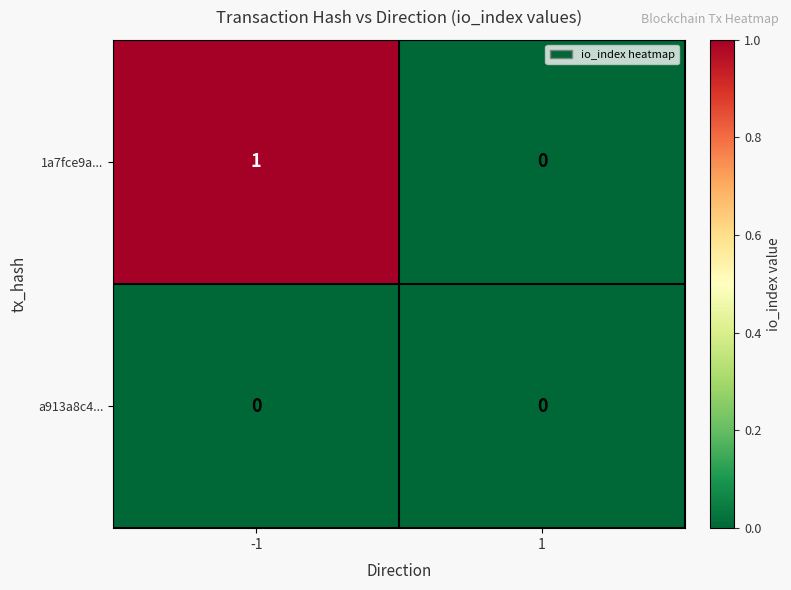

Which series has the largest total across all categories?

1a7fce9a...